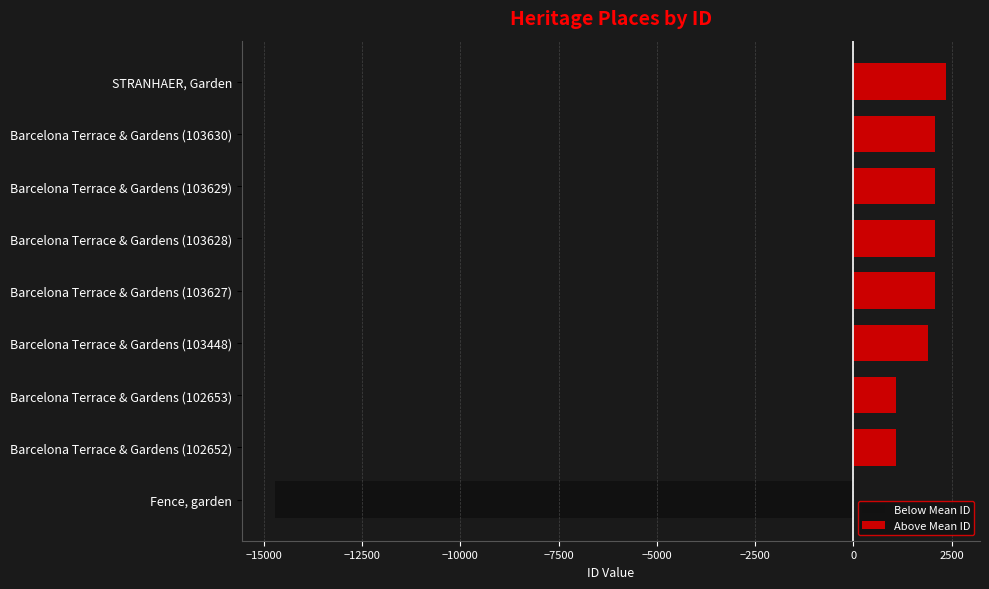

How many negative values does the Below Mean ID series have?

1